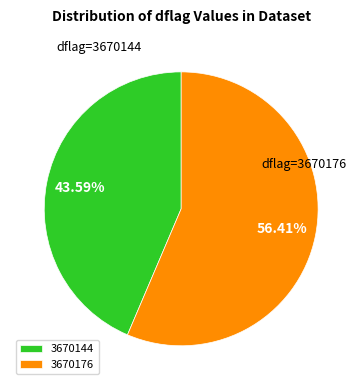

Between dflag=3670144 and dflag=3670176, which is larger?

dflag=3670176